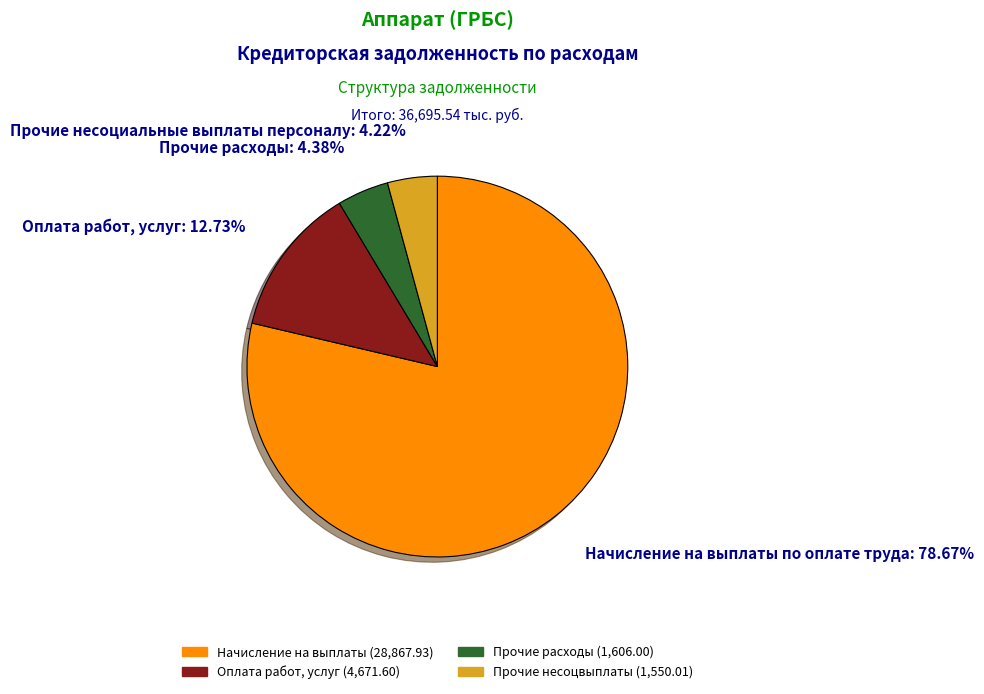

Does any single category account for the majority?

Yes